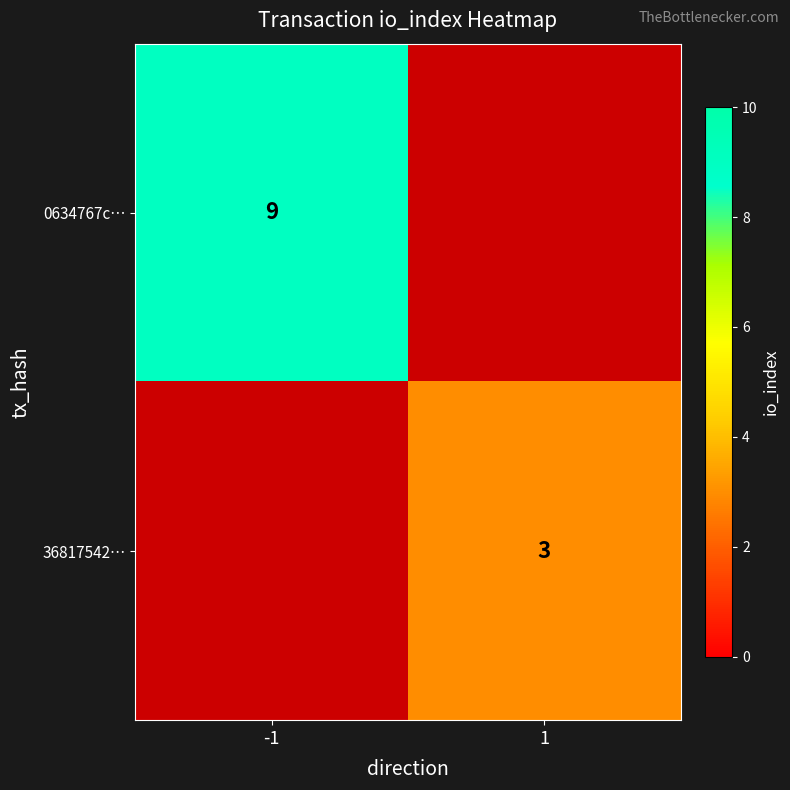

The value of 0634767c… at -1 is 5. True or false?

False